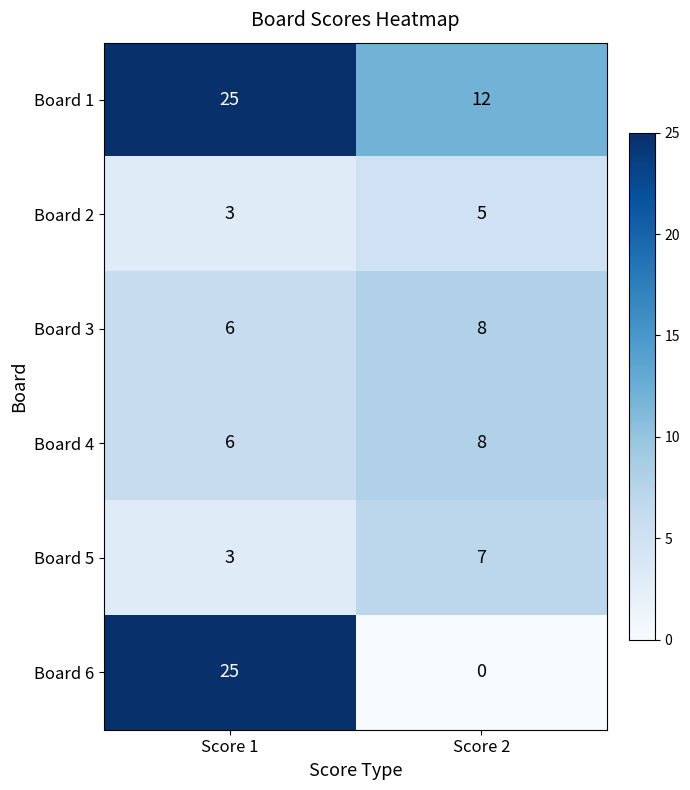

At which category is the sum across all series the highest?

Score 1